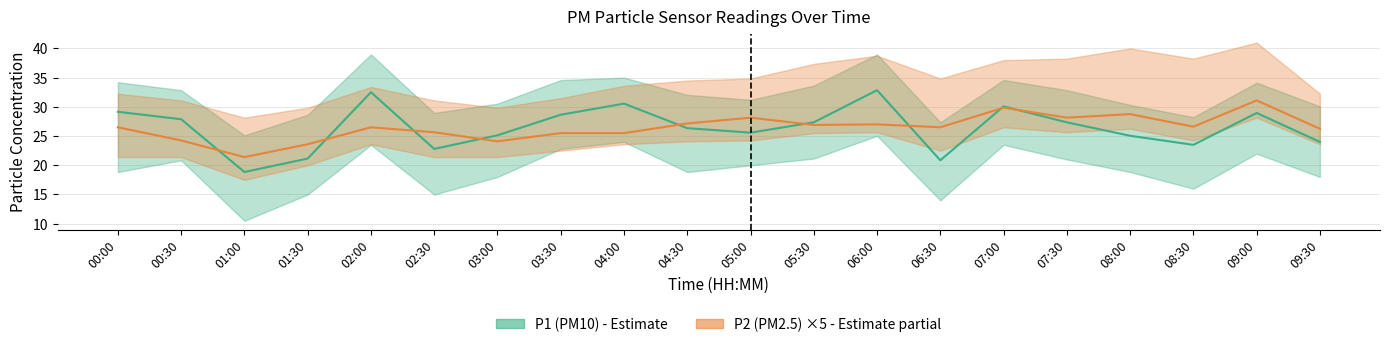

What is the difference between the P1 values at 04:00 and 03:00?

5.4